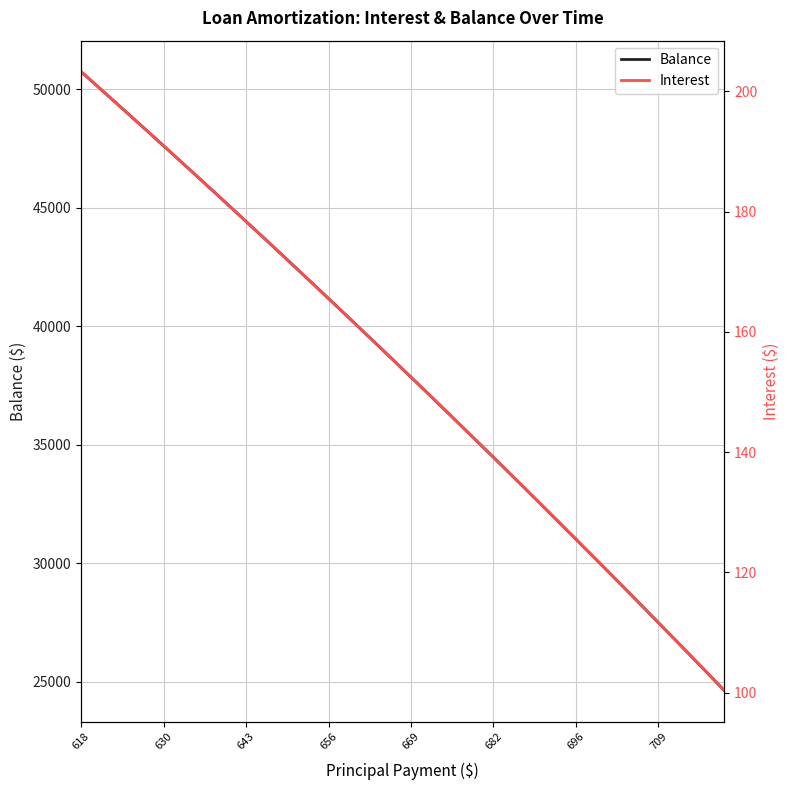

True or false: Balance has a value of 41166 at 656.

True